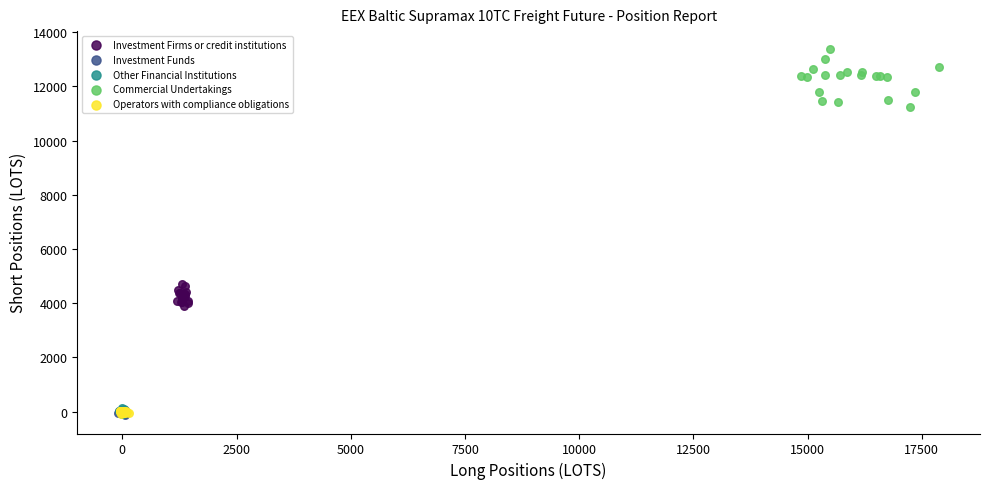

Which series has the largest Y range (max minus min)?

Commercial Undertakings